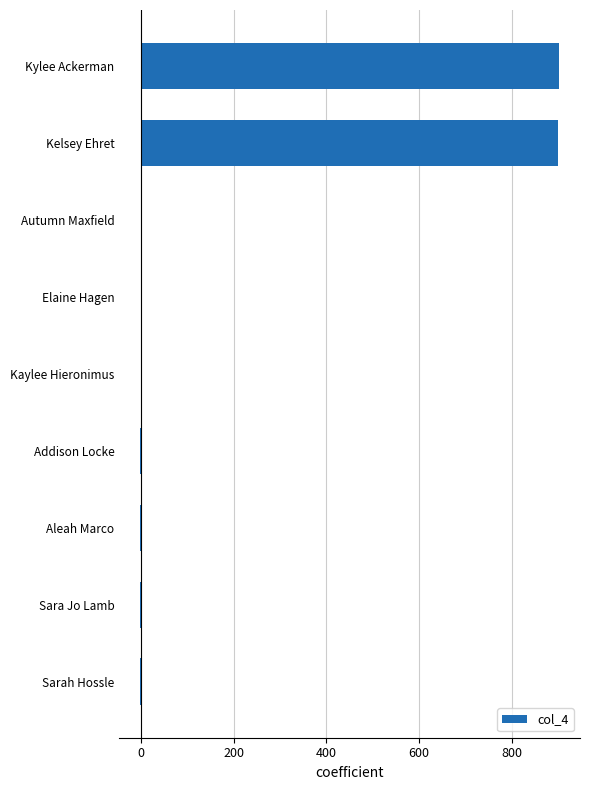

Count the number of data series in this chart.

1